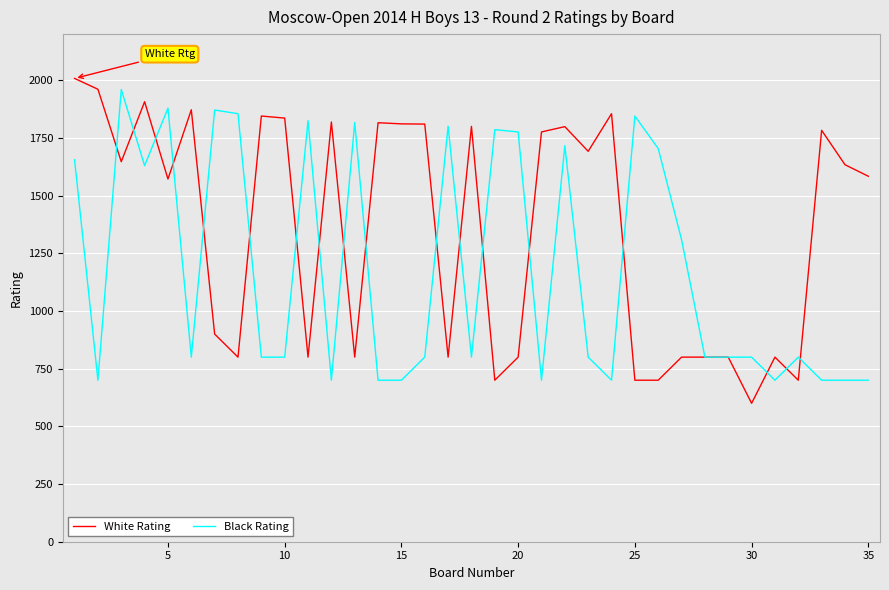

What is the lowest value of the Black Rating series?

700